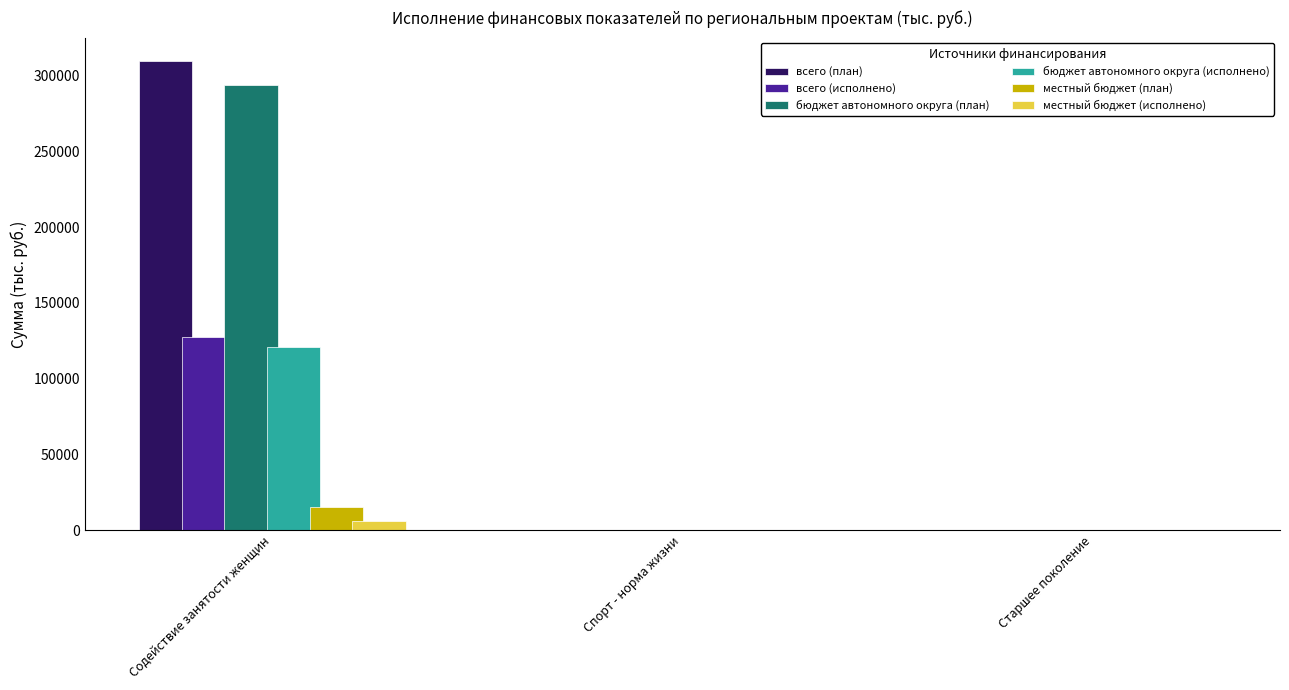

What is the greatest value displayed?

309575.2